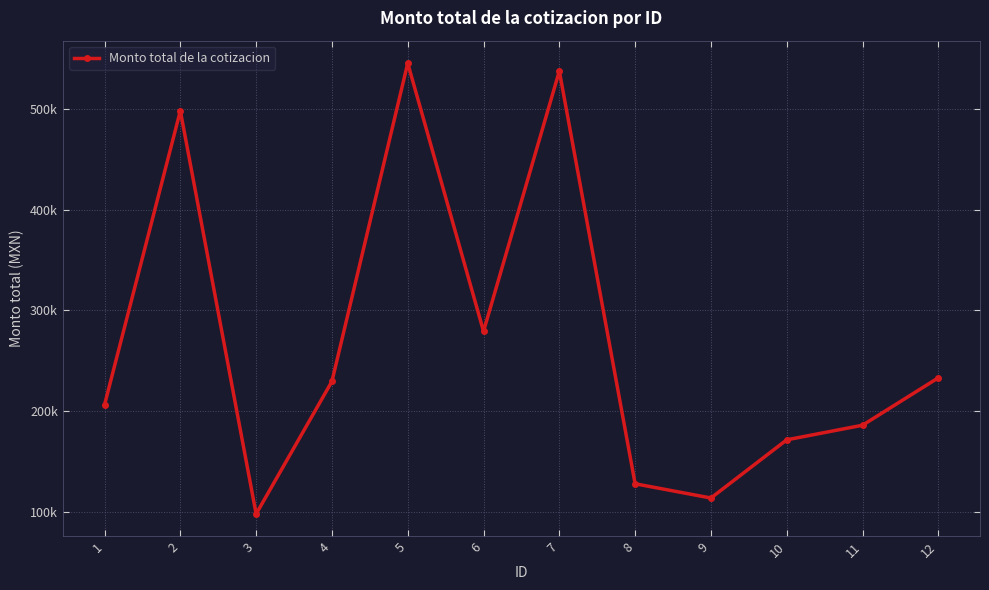

Where is the data nearest to the value 321509?

6